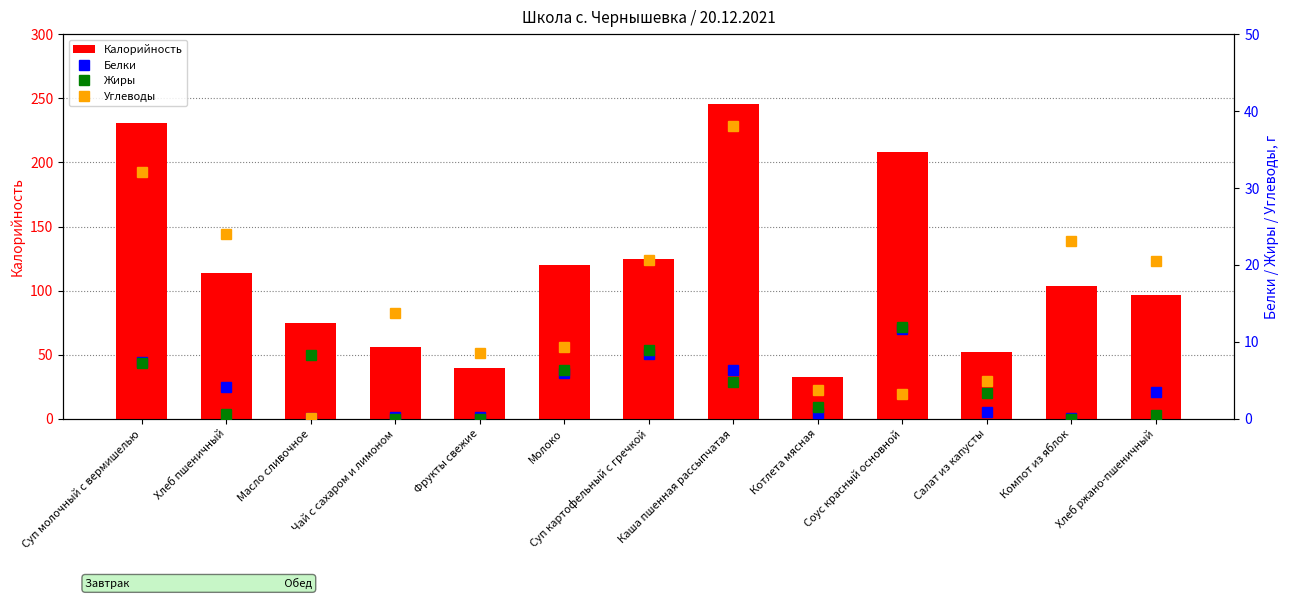

Reading right to left, what are all the values shown in this chart?

Калорийность: Хлеб ржано-пшеничный=96.5	Компот из яблок=104.0	Салат из капусты=52.0	Соус красный основной=208.0	Котлета мясная=32.6	Каша пшенная рассыпчатая=245.4	Суп картофельный с гречкой=125.0	Молоко=120.0	Фрукты свежие=40.0	Чай с сахаром и лимоном=56.0	Масло сливочное=74.8	Хлеб пшеничный=113.5	Суп молочный с вермишелью=231.0
Белки: Хлеб ржано-пшеничный=3.5	Компот из яблок=0.1	Салат из капусты=0.9	Соус красный основной=11.7	Котлета мясная=0.7	Каша пшенная рассыпчатая=6.4	Суп картофельный с гречкой=8.5	Молоко=6.0	Фрукты свежие=0.3	Чай с сахаром и лимоном=0.2	Масло сливочное=0.1	Хлеб пшеничный=4.2	Суп молочный с вермишелью=7.4
Жиры: Хлеб ржано-пшеничный=0.6	Компот из яблок=0.0	Салат из капусты=3.4	Соус красный основной=12.0	Котлета мясная=1.6	Каша пшенная рассыпчатая=4.8	Суп картофельный с гречкой=9.0	Молоко=6.4	Фрукты свежие=0.0	Чай с сахаром и лимоном=0.0	Масло сливочное=8.2	Хлеб пшеничный=0.6	Суп молочный с вермишелью=7.3
Углеводы: Хлеб ржано-пшеничный=20.5	Компот из яблок=23.1	Салат из капусты=4.9	Соус красный основной=3.3	Котлета мясная=3.8	Каша пшенная рассыпчатая=38.0	Суп картофельный с гречкой=20.7	Молоко=9.4	Фрукты свежие=8.6	Чай с сахаром и лимоном=13.8	Масло сливочное=0.1	Хлеб пшеничный=24.0	Суп молочный с вермишелью=32.1